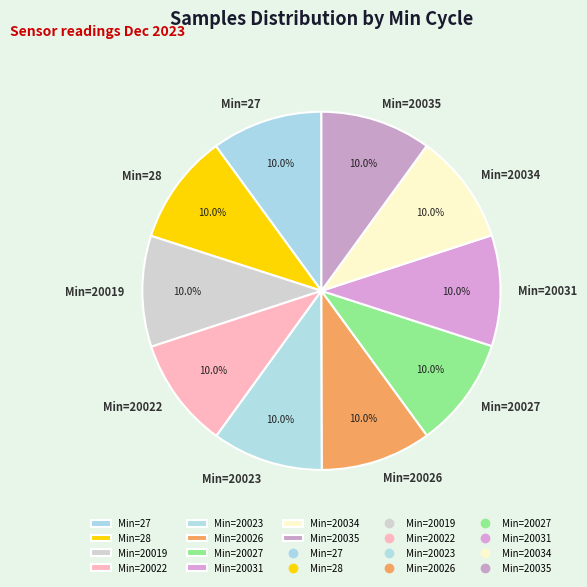

How much of the chart is everything except Min=20023?

90.0%